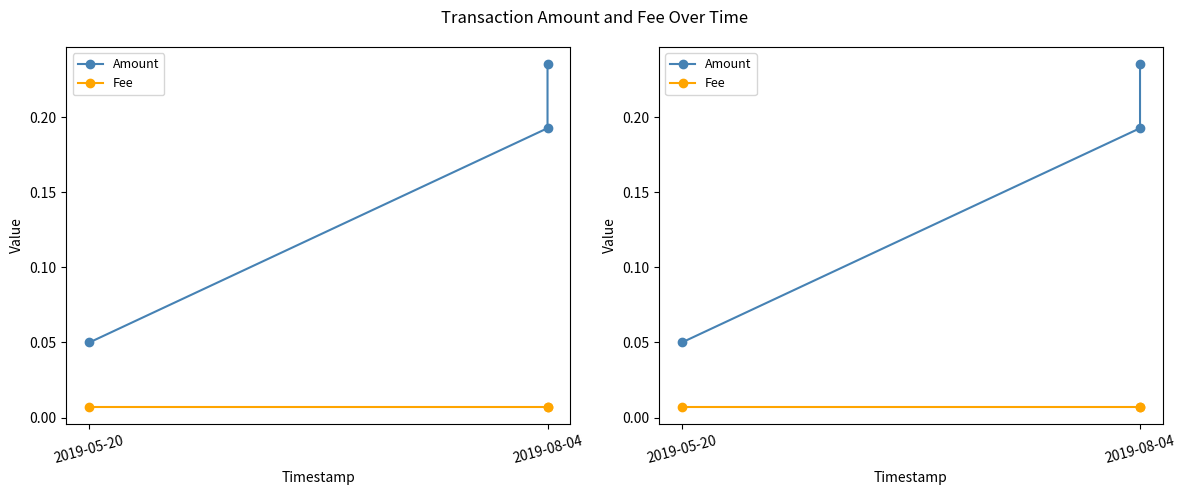

Reading left to right, list all the values displayed in this chart.

Amount: 0.1	0.2	0.2
Fee: 0.0	0.0	0.0